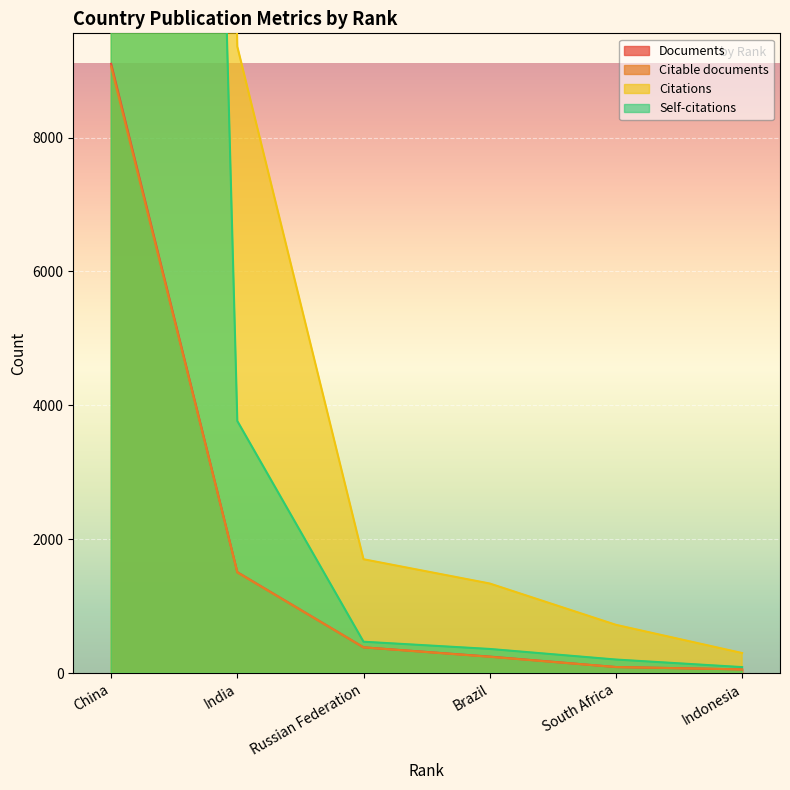

What is the maximum value for Citable documents?

9058